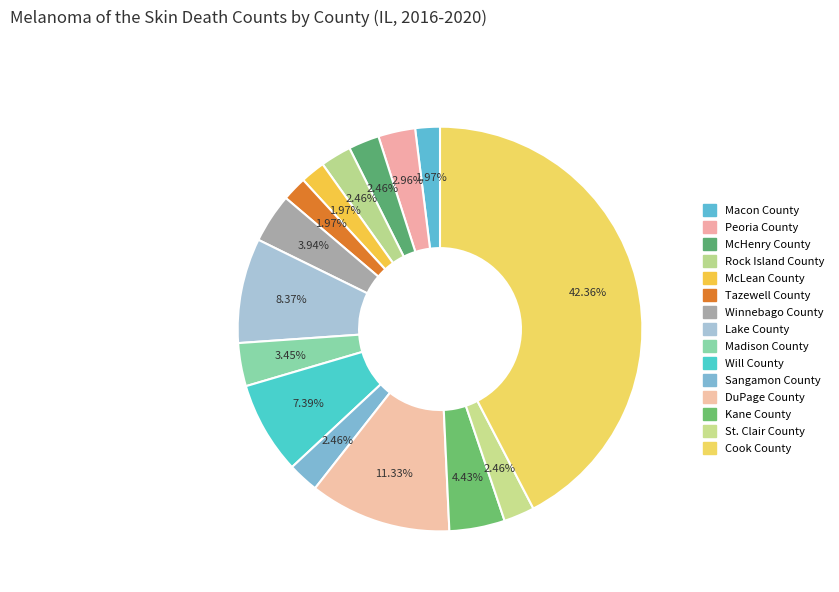

To the nearest percent, what portion does Sangamon County represent?

2%